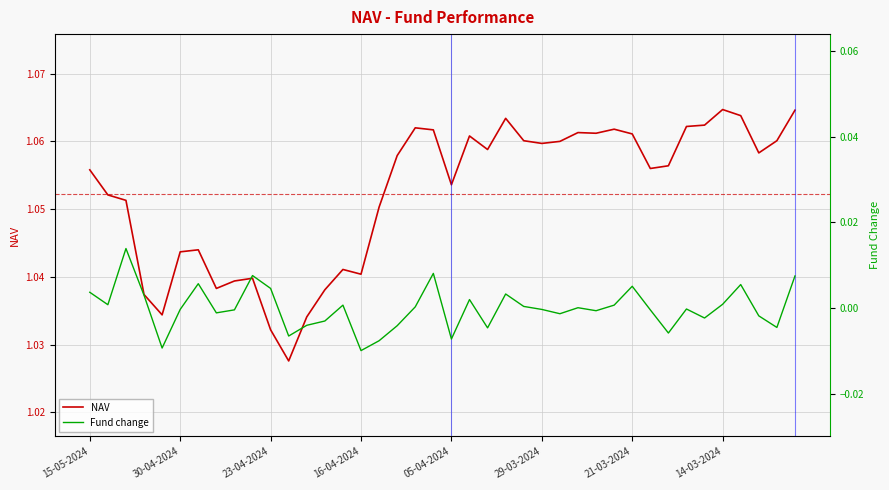

How many positive values does the Fund change series have?

19